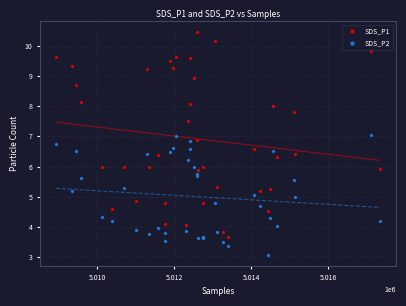

Which series reaches the minimum Y coordinate?

SDS_P2